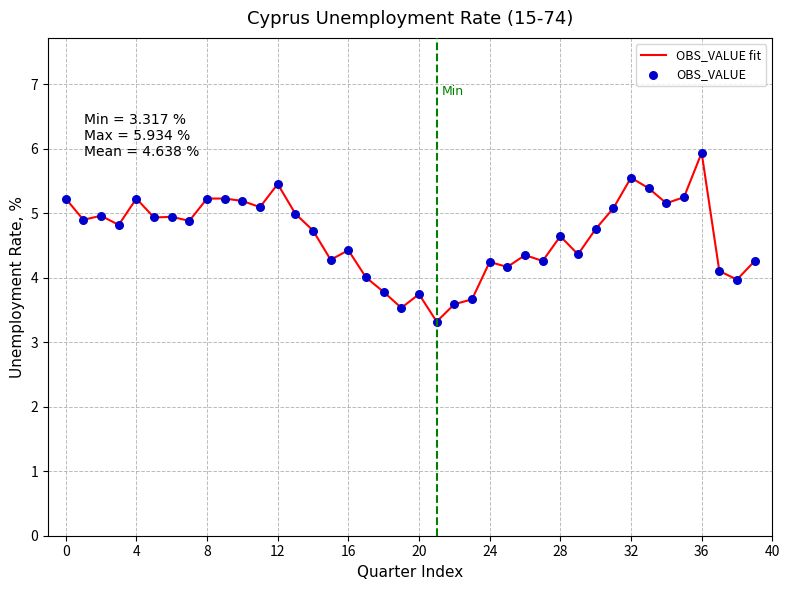

What is the smallest value displayed?

3.3